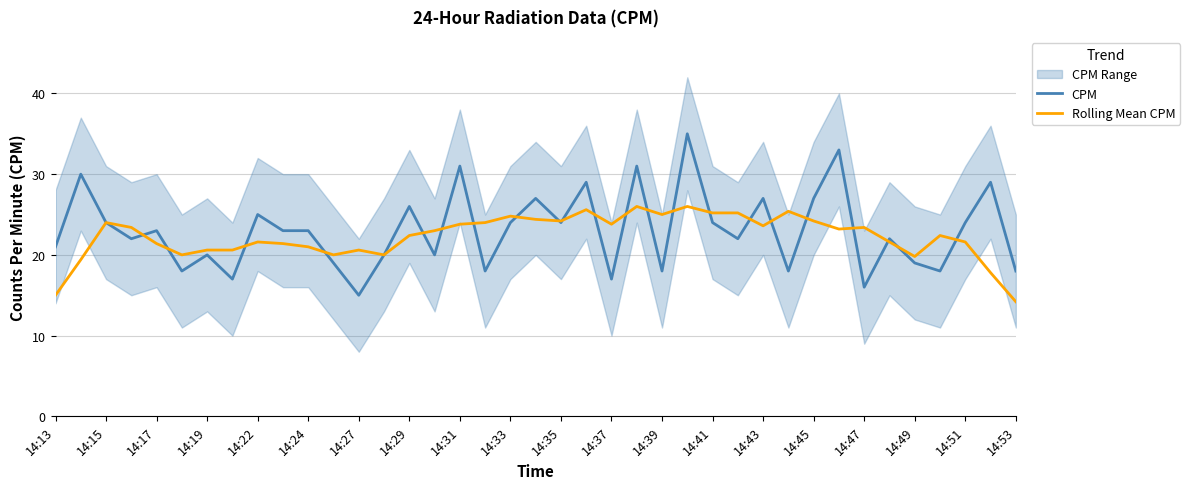

Is this an area chart (filled region under the line)?

No